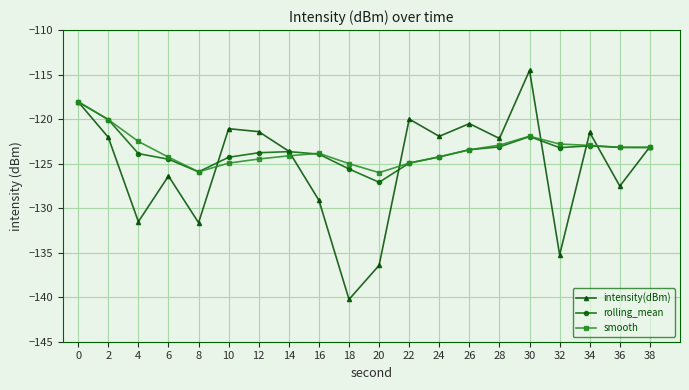

Count the number of data series in this chart.

3